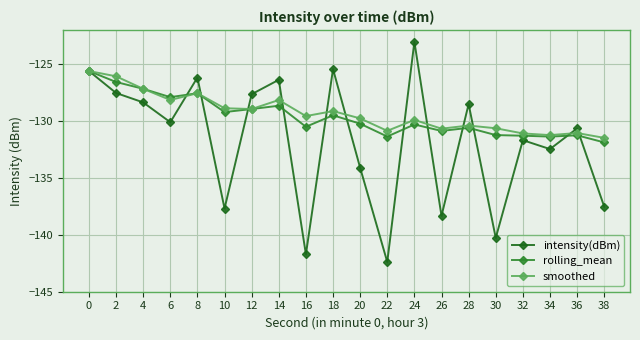

What is the smallest value displayed?

-142.4